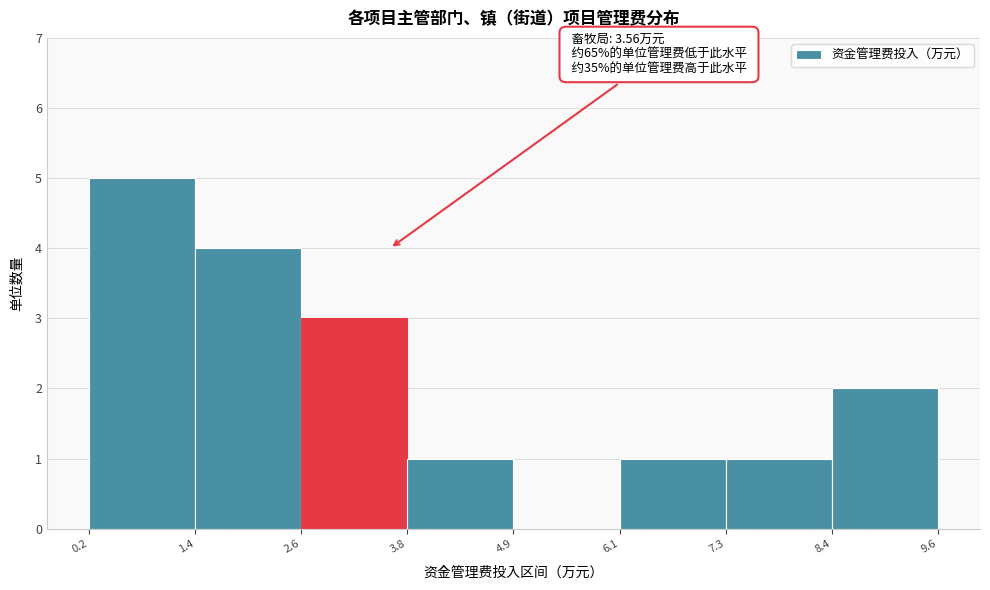

Which range on the x-axis has the tallest bar?

0.2 to 1.4